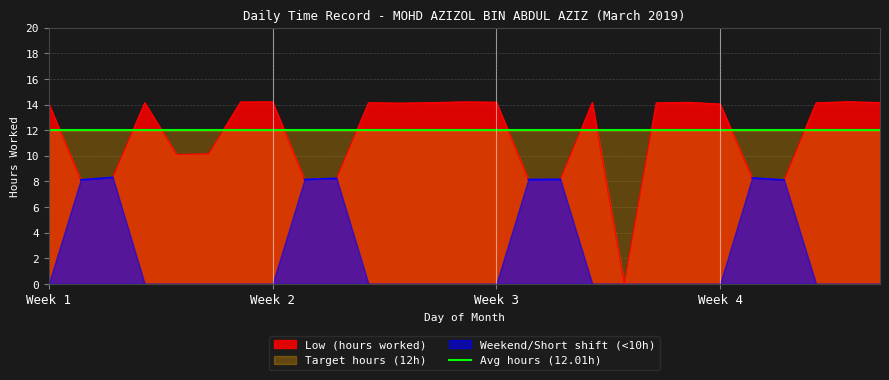

How many values are above zero?

26